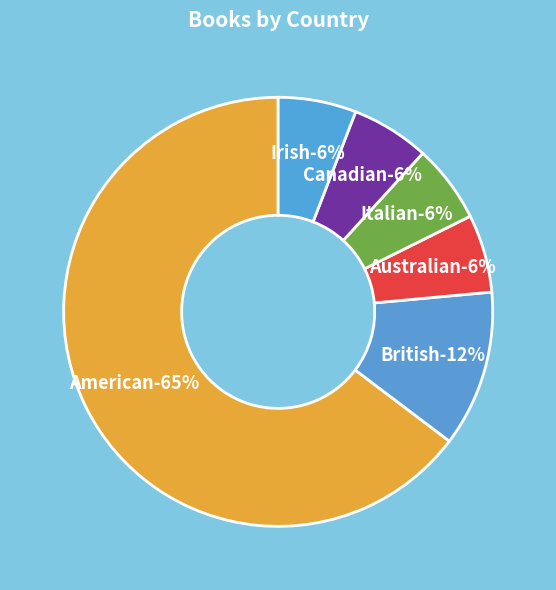

Is it true that Italian is 6% of the pie?

True